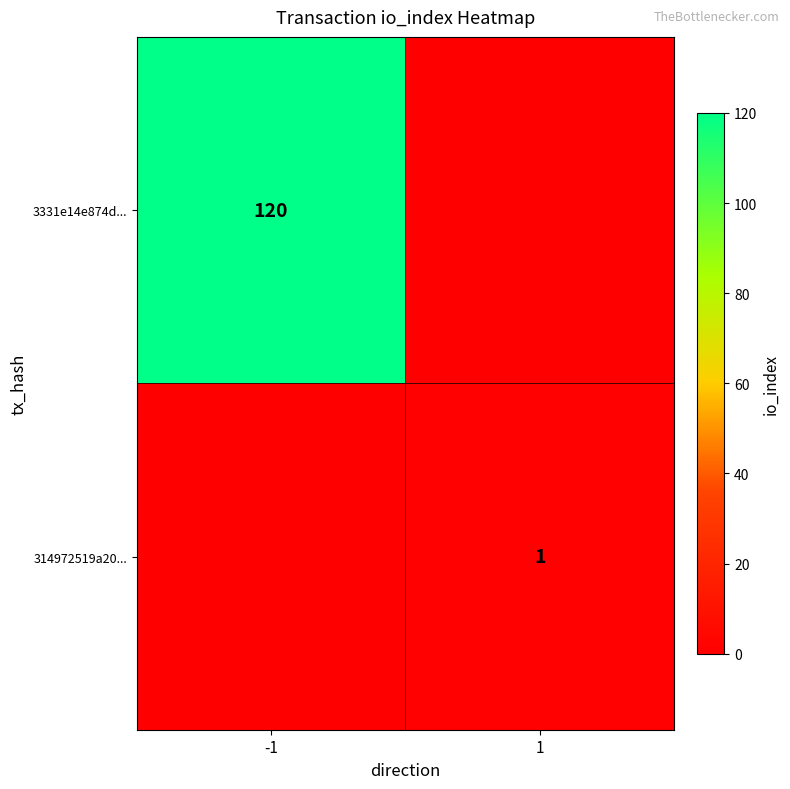

The value of 3331e14e874d... at -1 is 77. True or false?

False